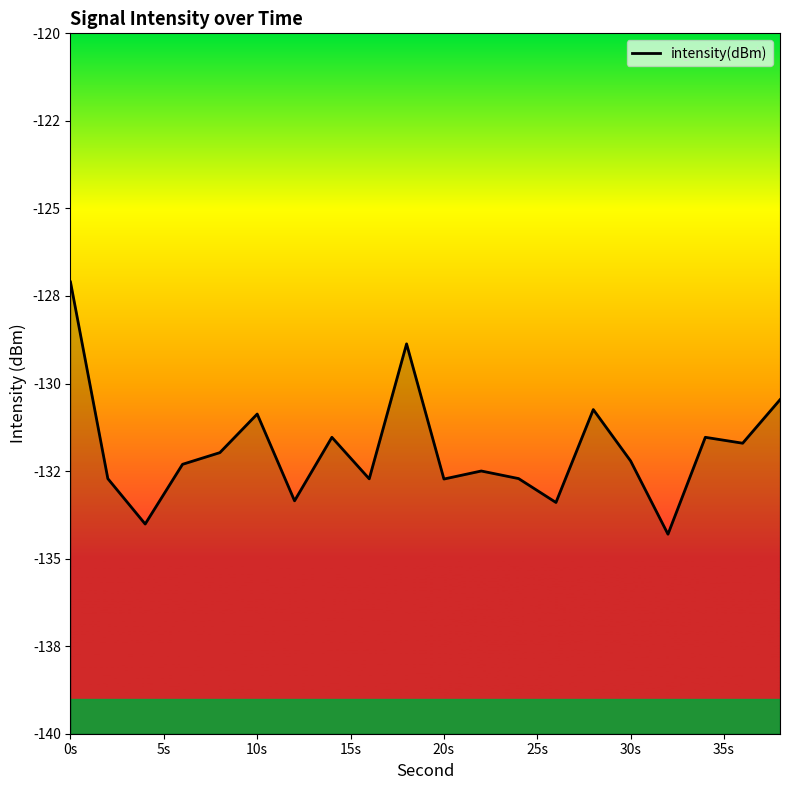

How many data points are above -132?

9